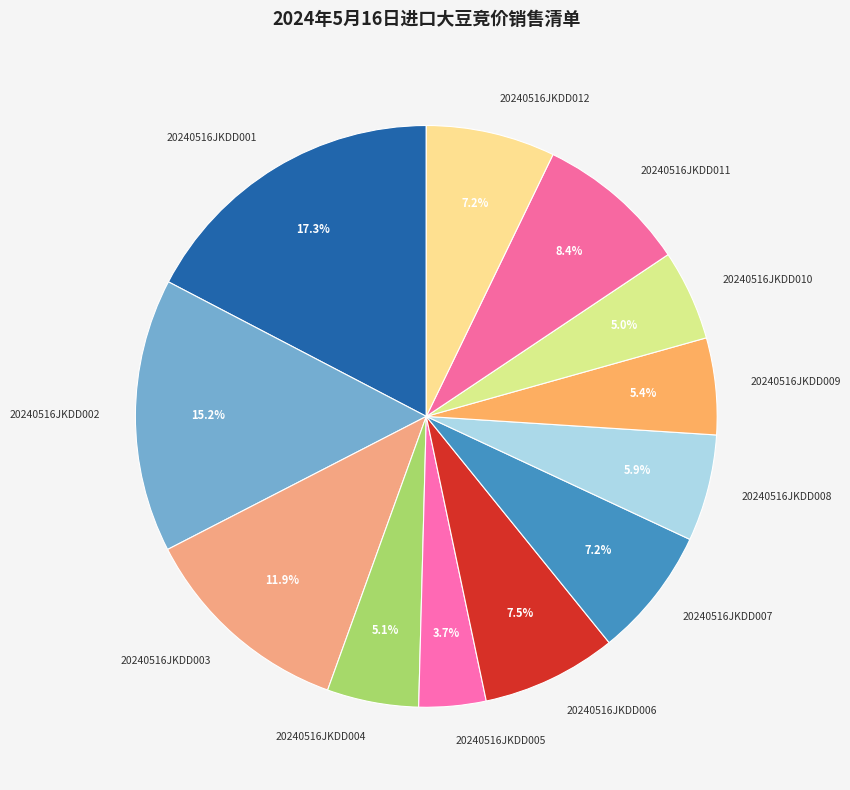

What is the smallest slice in the pie chart?

20240516JKDD005